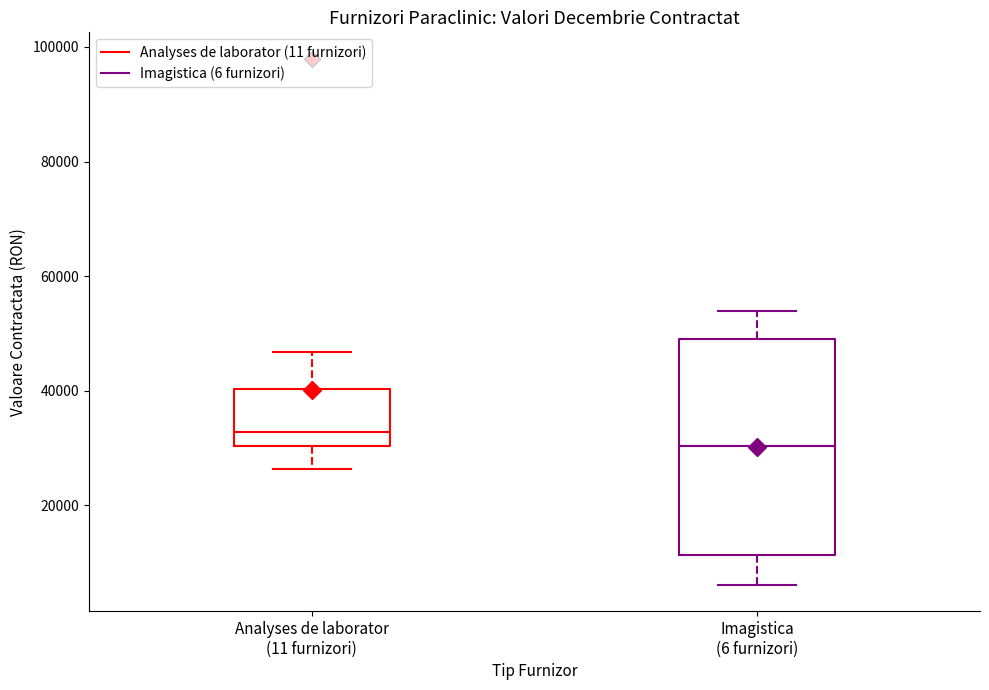

Comparing the boxes themselves (not the whiskers), which one is the tallest?

Imagistica (6 furnizori)